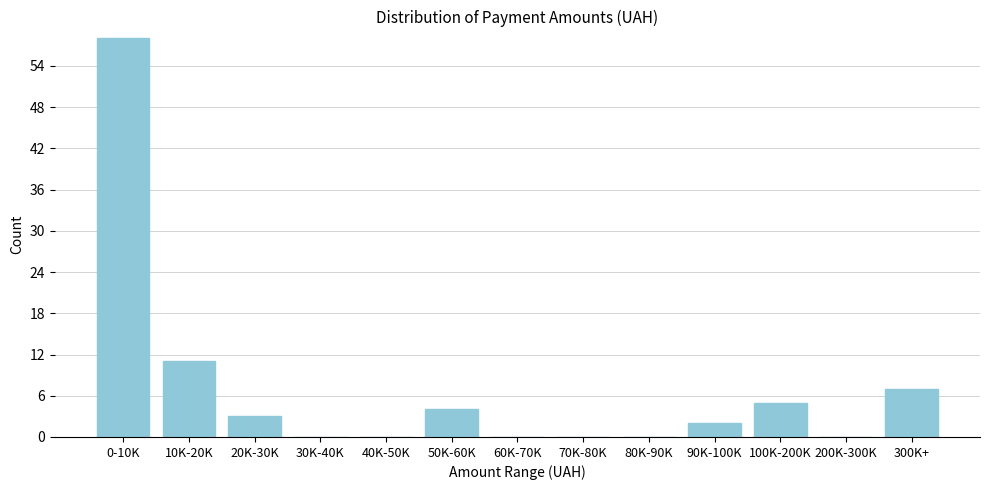

Reading left to right, list all the values displayed in this chart.

0-10K=58	10K-20K=11	20K-30K=3	30K-40K=0	40K-50K=0	50K-60K=4	60K-70K=0	70K-80K=0	80K-90K=0	90K-100K=2	100K-200K=5	200K-300K=0	300K+=7